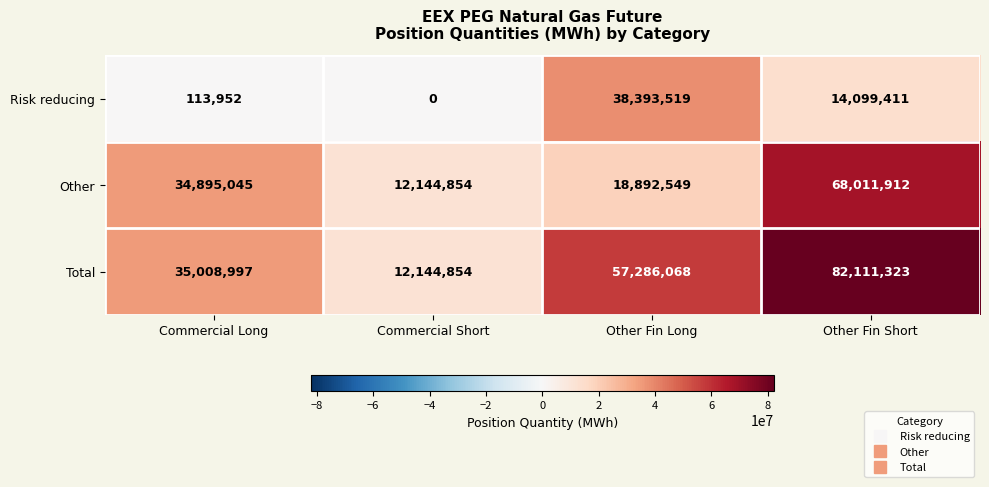

Read the Total value at Commercial Short.

12144854